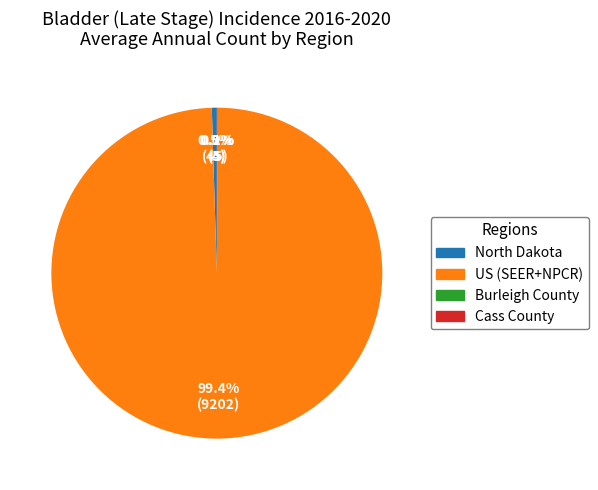

The North Dakota slice represents 11% of the pie. True or false?

False